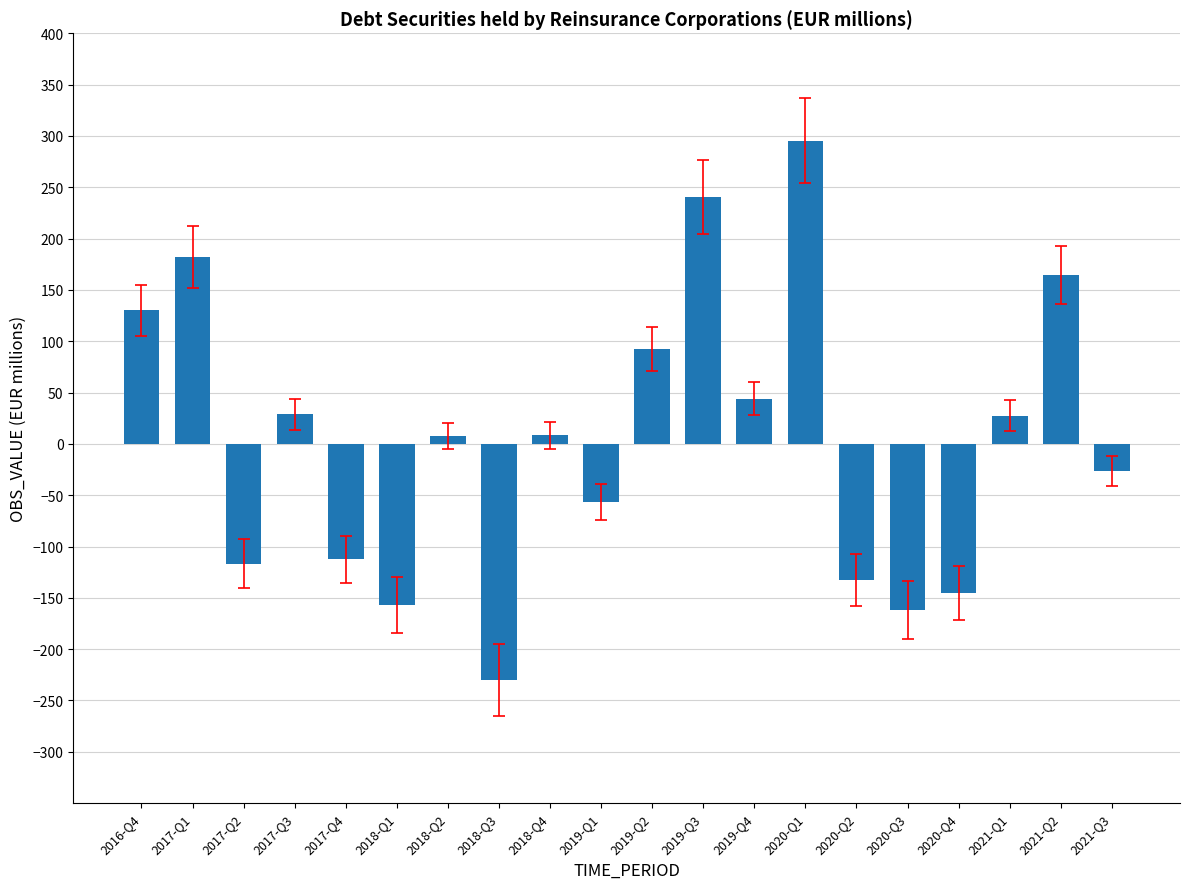

Is it true that the value at 2020-Q2 is -38.3?

False